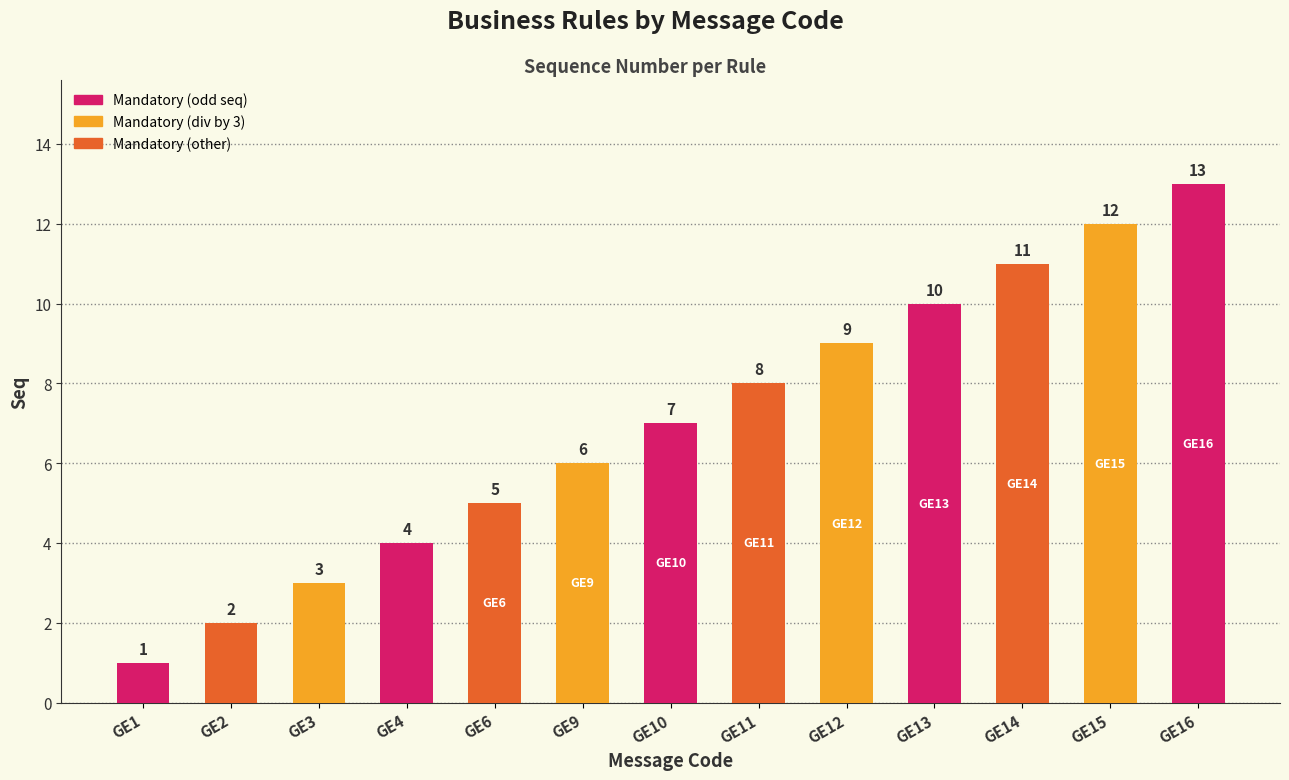

At which label is the value closest to 7?

GE10